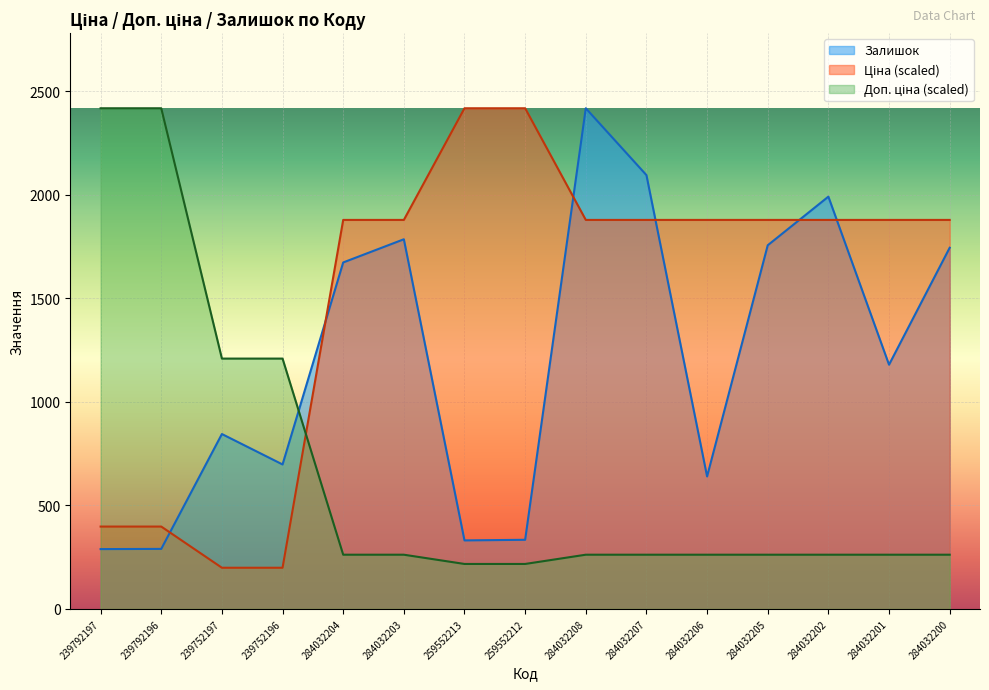

What is the difference between the second highest and second lowest values in the Залишок series?

1806.0